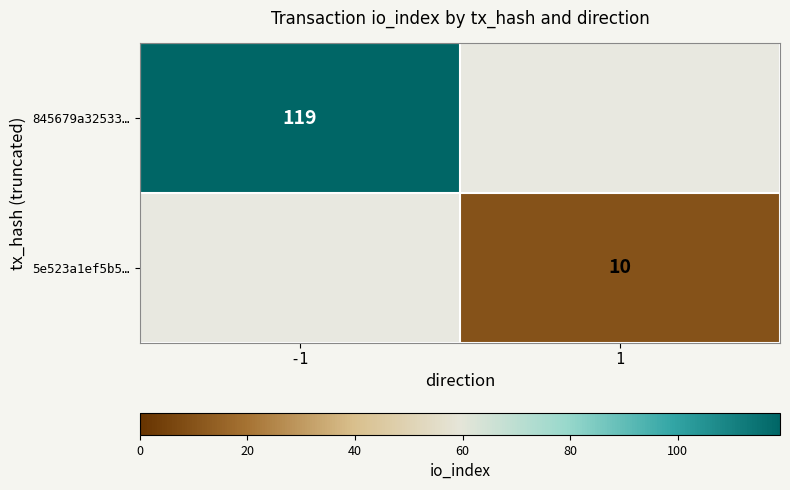

Which has a higher value, 1 or -1?

-1